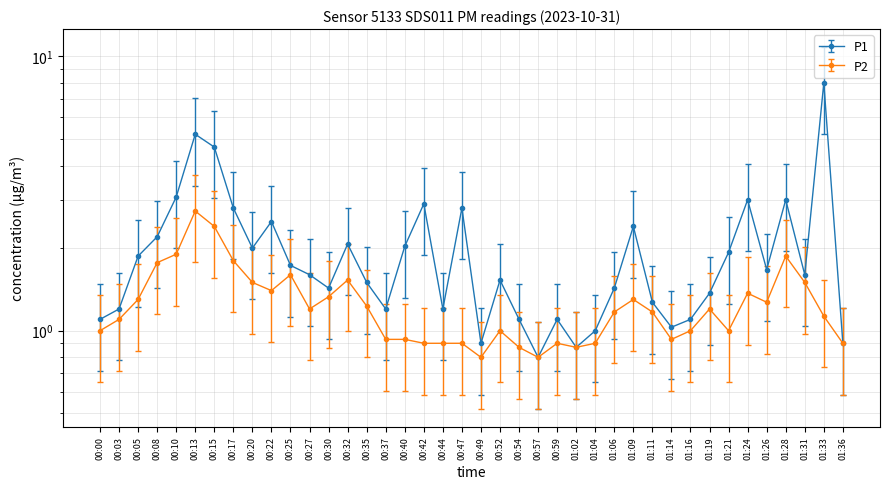

What are all the series names shown in the legend?

P1, P2